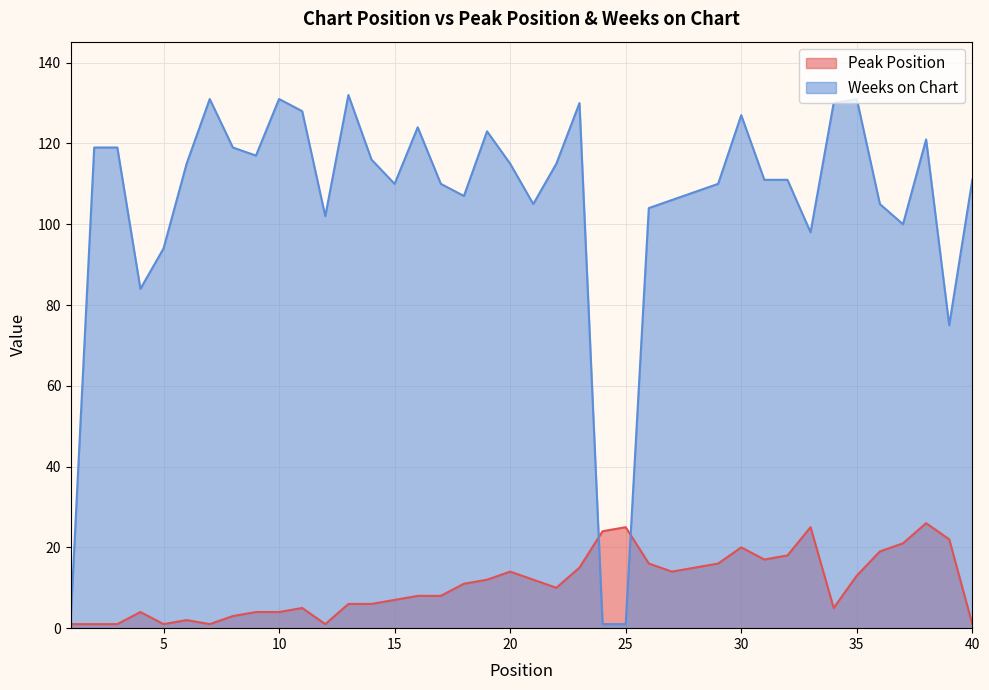

Rank the series by their average value, from highest to lowest.

Weeks on Chart, Peak Position